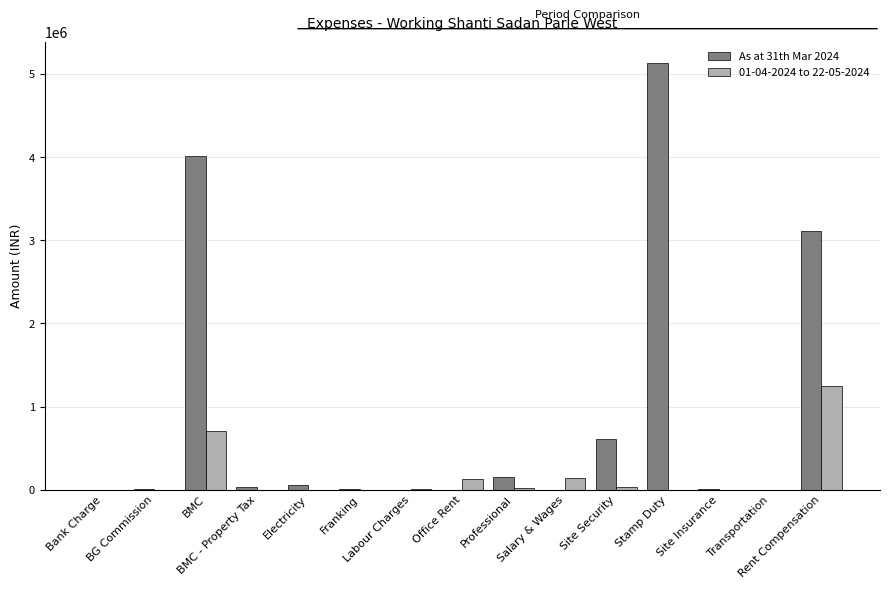

How many data points does each series have?

15